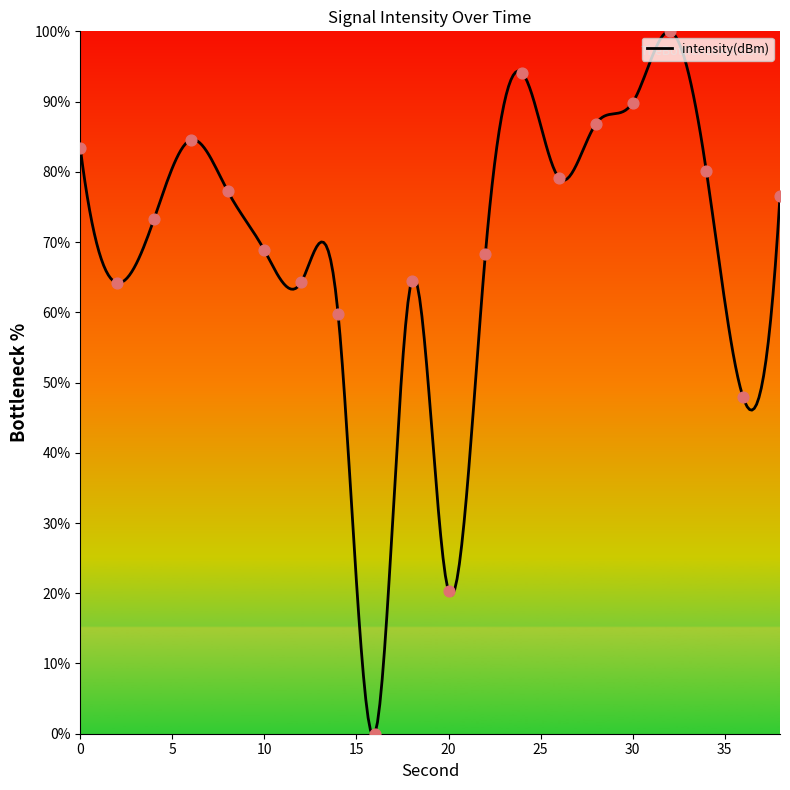

Between 14 and 20, which is larger?

14